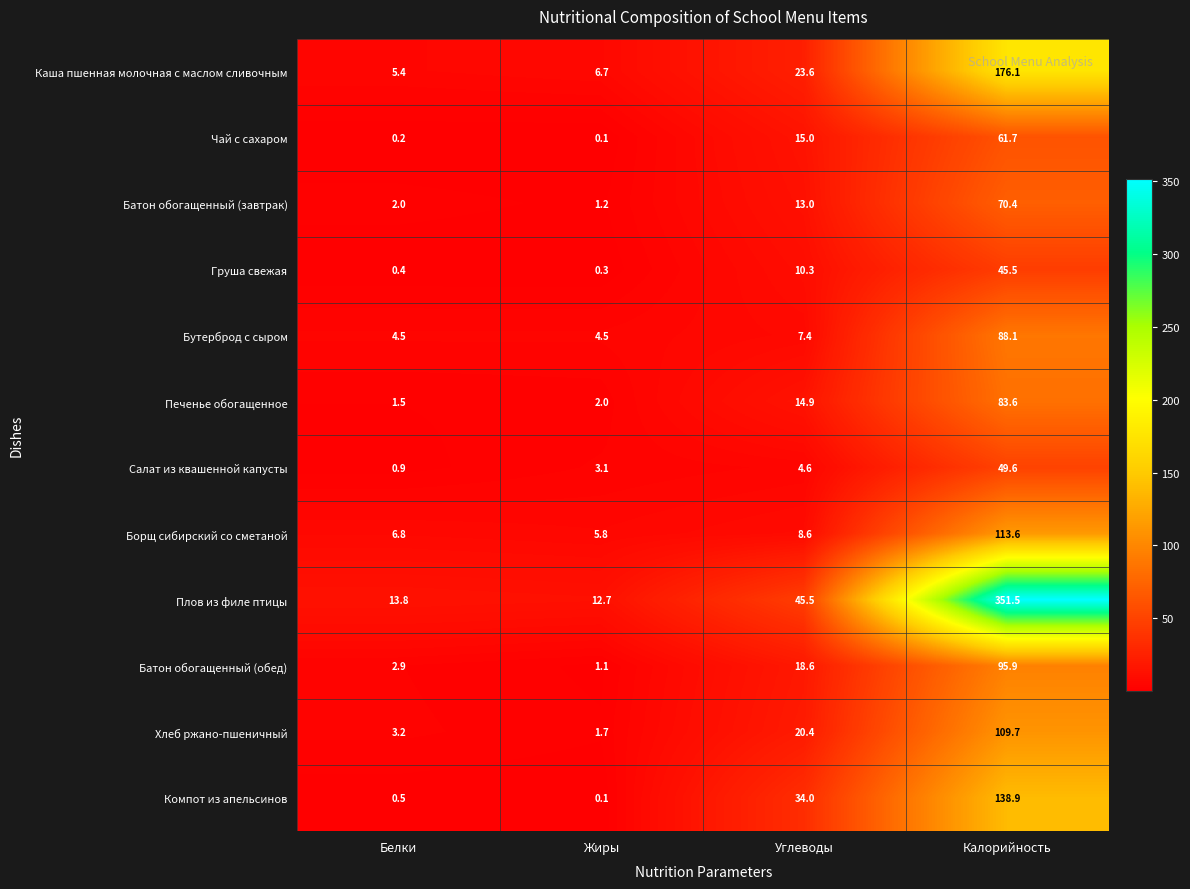

Read the Батон обогащенный (завтрак) value at Углеводы.

13.0